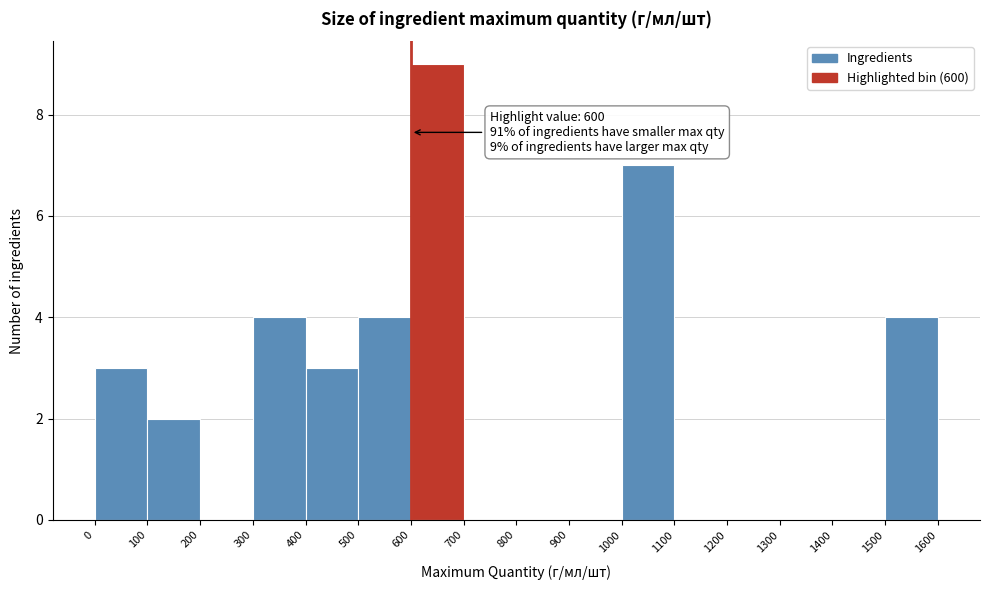

Over which range of the x-axis is the bar tallest?

600 to 700